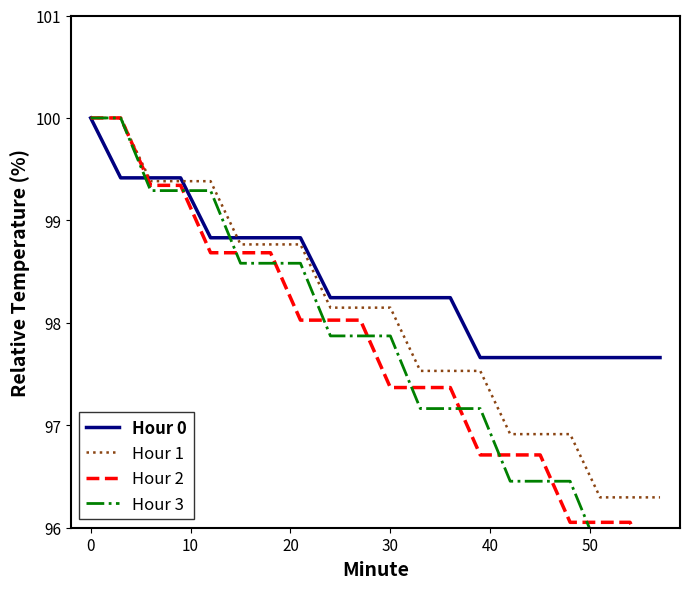

How many lines are shown in the chart?

4